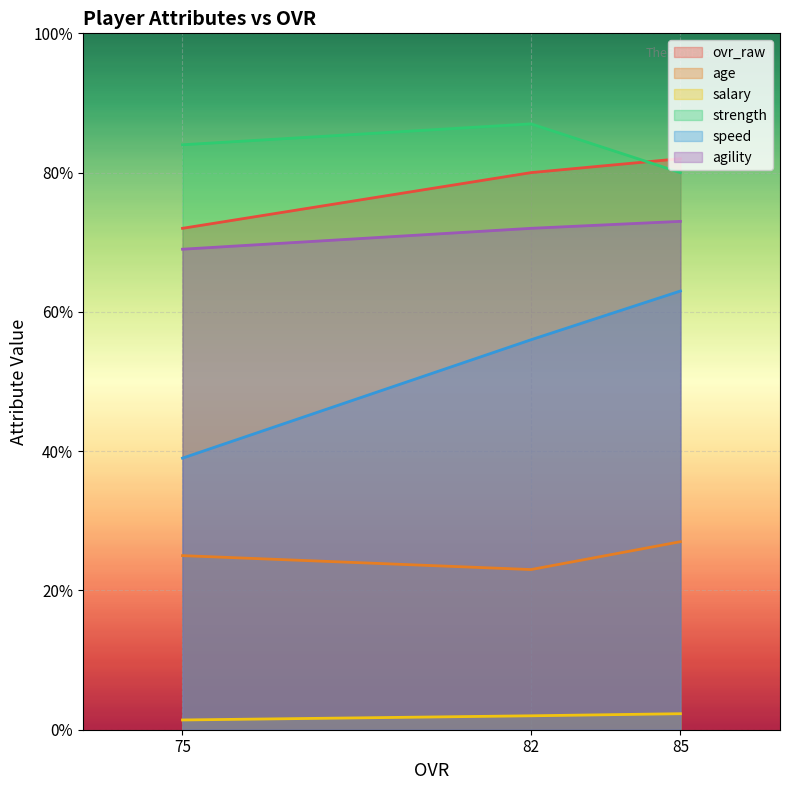

Reading left to right, extract all data points from this chart.

ovr_raw: 85=82.0	82=80.0	75=72.0
age: 85=27.0	82=23.0	75=25.0
salary: 85=2.3	82=2.0	75=1.4
strength: 85=80.0	82=87.0	75=84.0
speed: 85=63.0	82=56.0	75=39.0
agility: 85=73.0	82=72.0	75=69.0